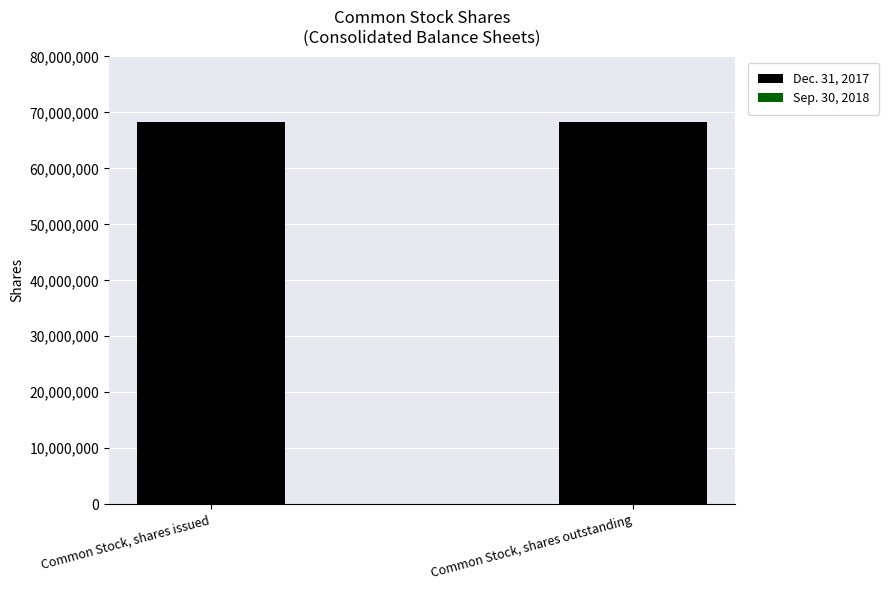

Reading right to left, list all the values displayed in this chart.

Dec. 31, 2017: 68236000	68236000
Sep. 30, 2018: 0	0